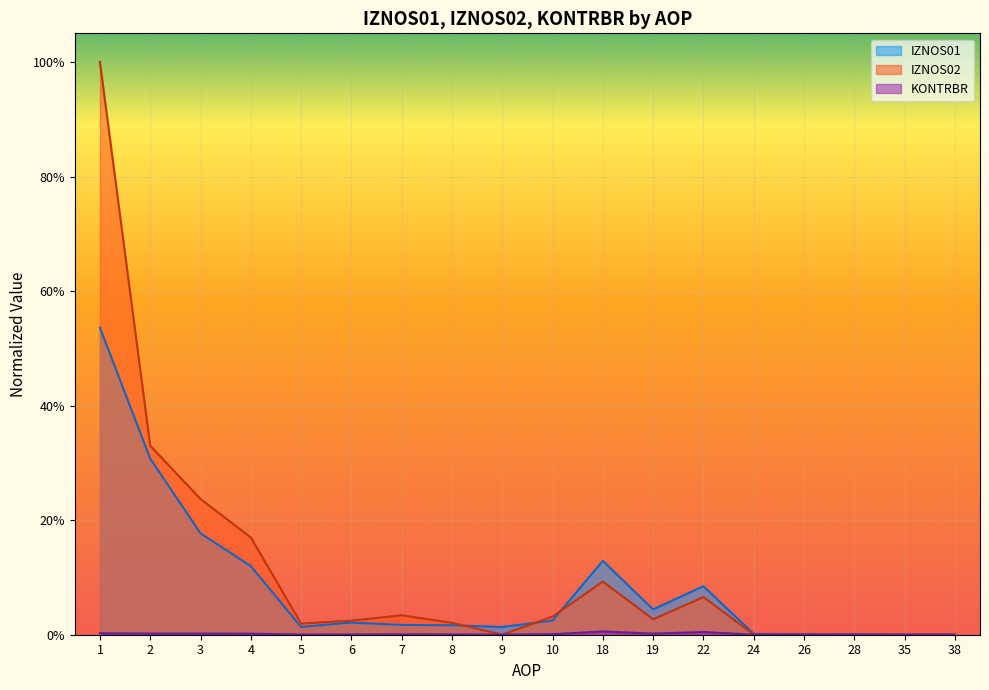

What is the approximate value of IZNOS02 at 3?

0.2